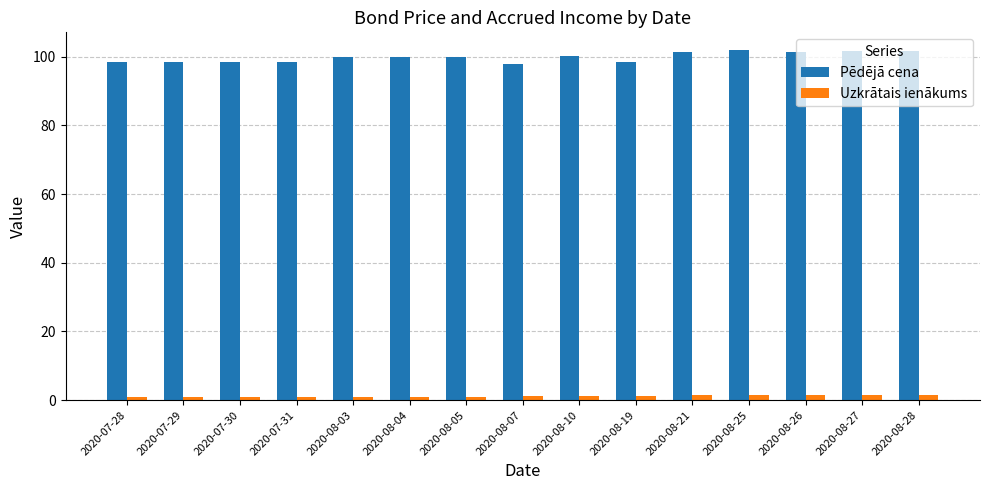

What position from the left is 2020-08-05?

7